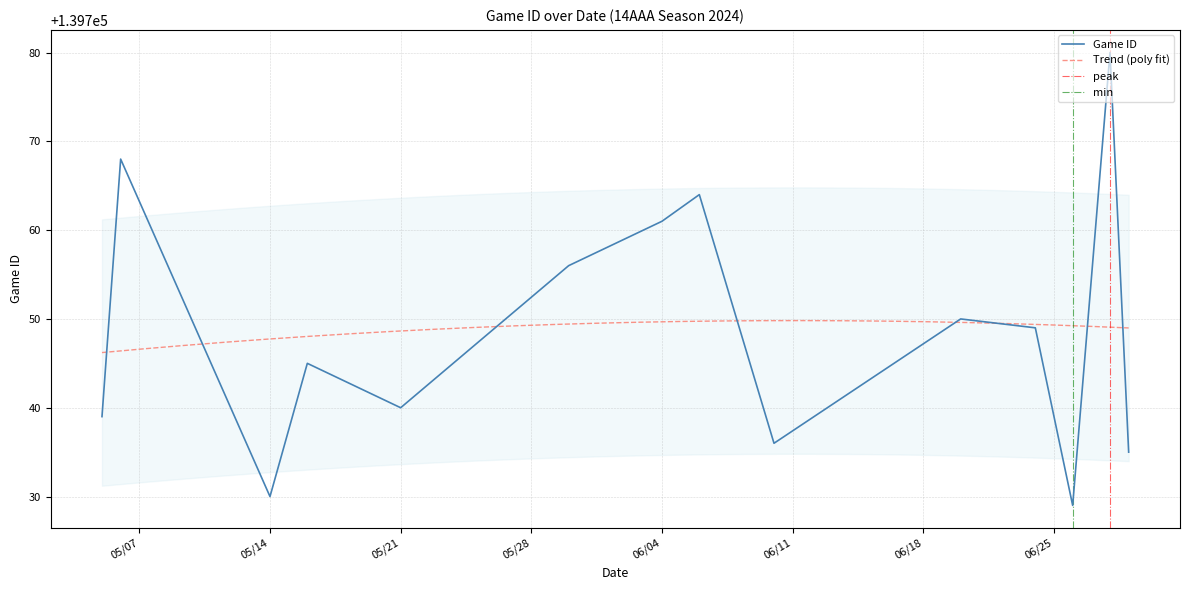

The Game ID series shows 199287 at 05/21. True or false?

False